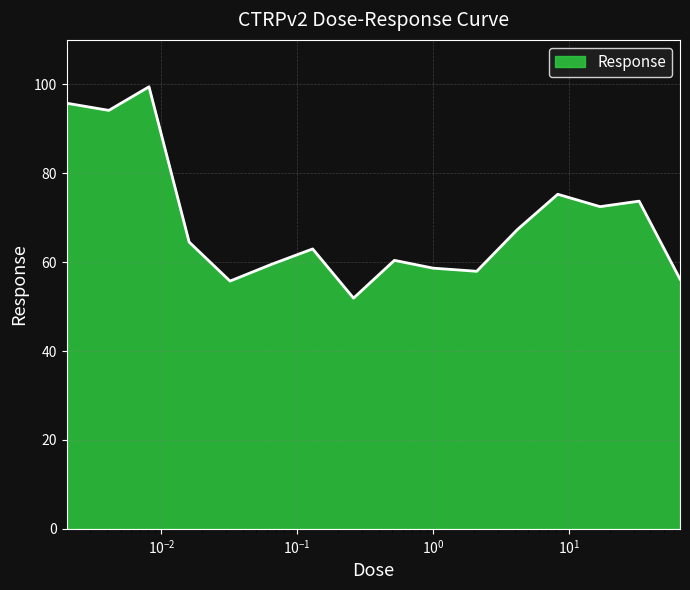

What is the greatest value displayed?

99.5